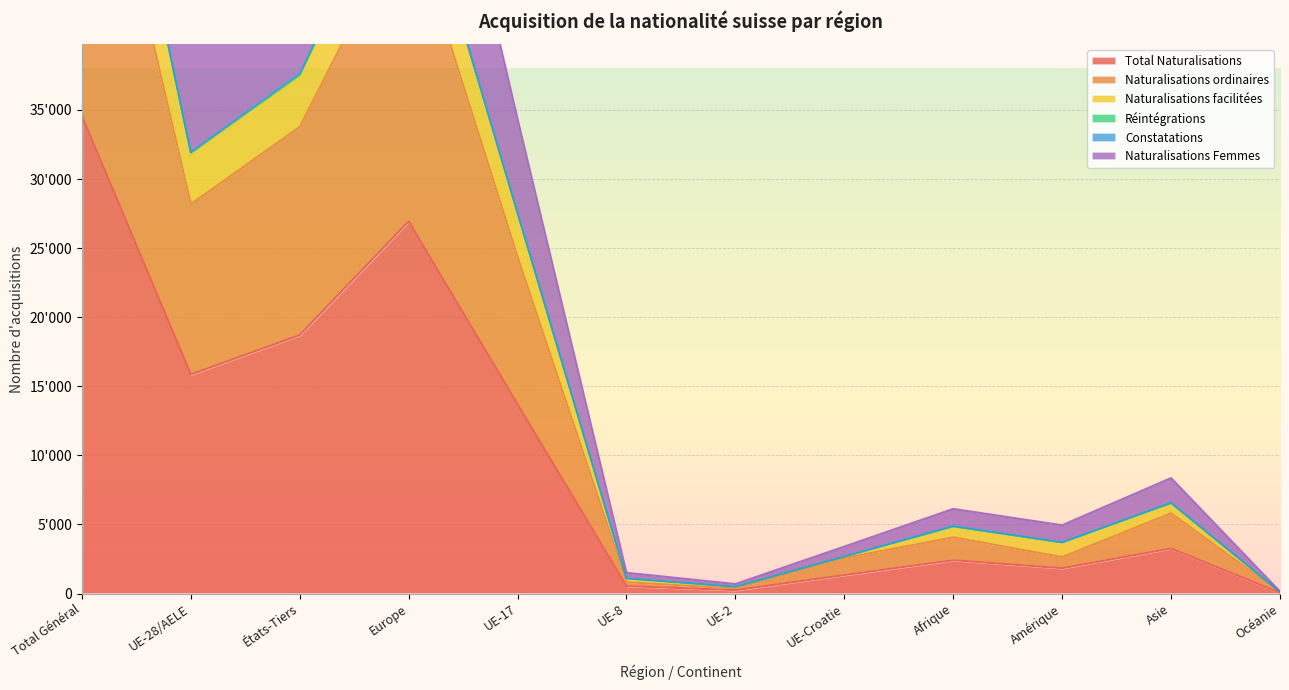

Is it true that Naturalisations Femmes equals 47368 at UE-17?

False